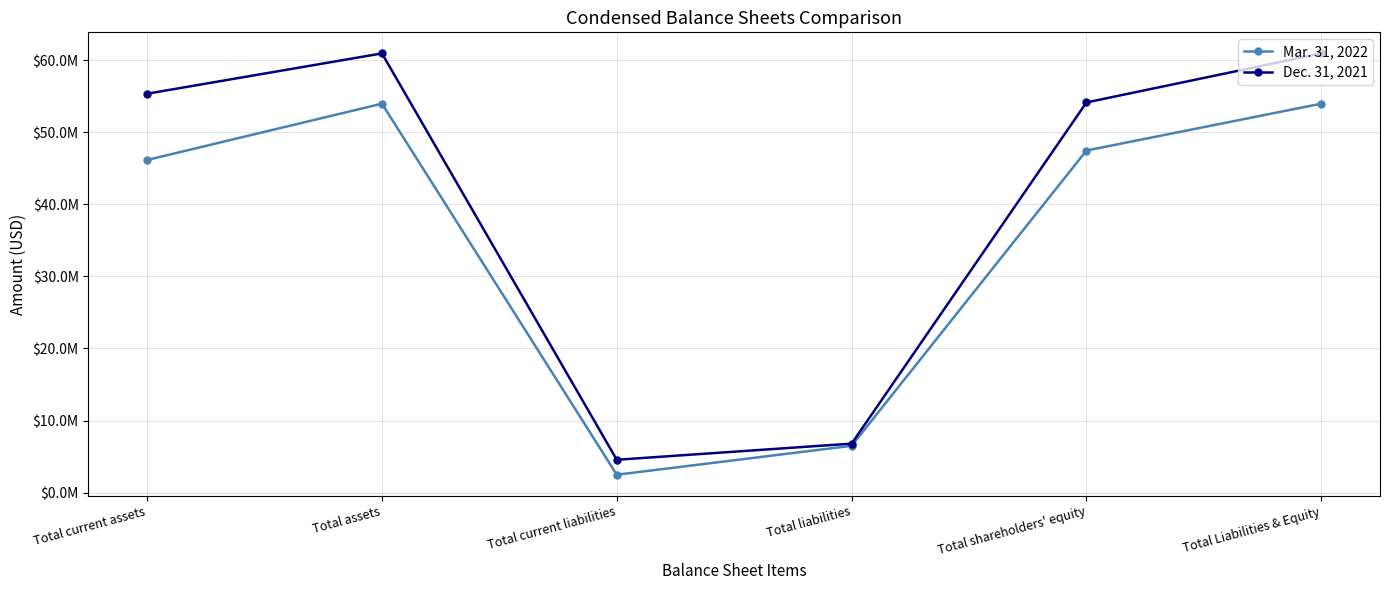

Is this an area chart (filled region under the line)?

No